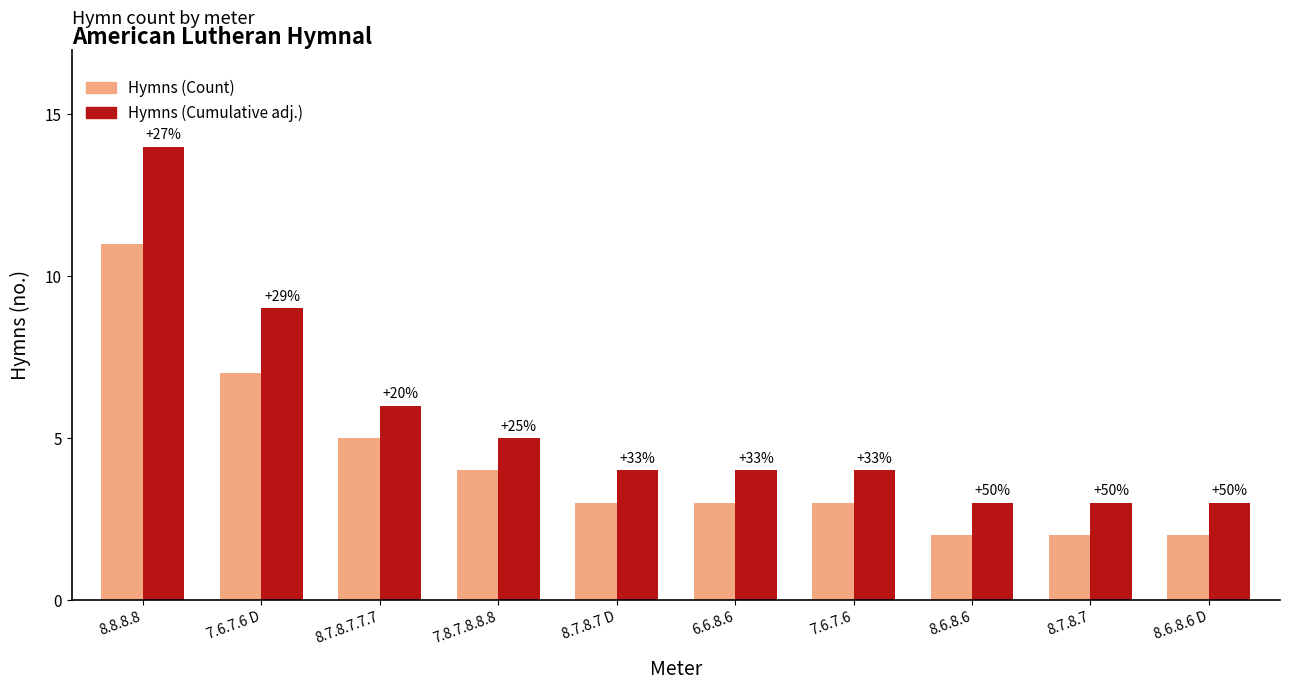

What is the label of the 9th bar from the left?

8.7.8.7